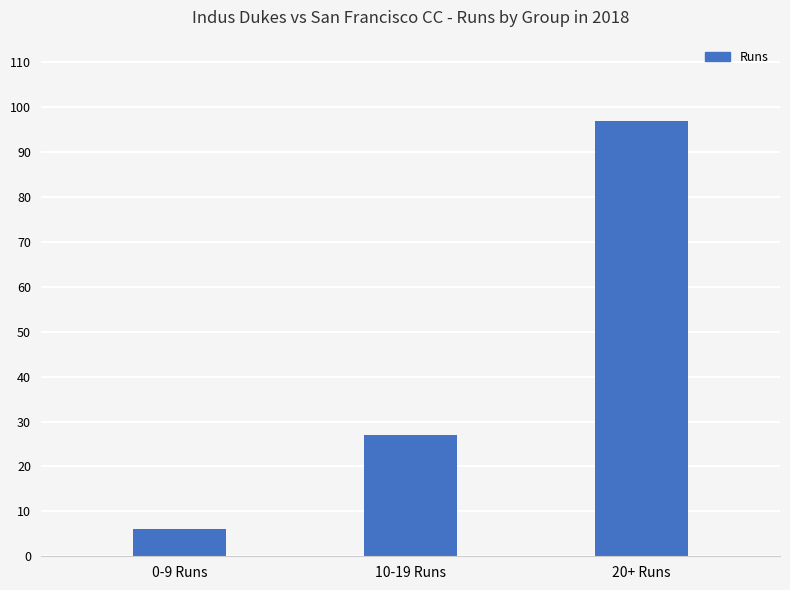

True or false: the data shows 43 at 10-19 Runs.

False